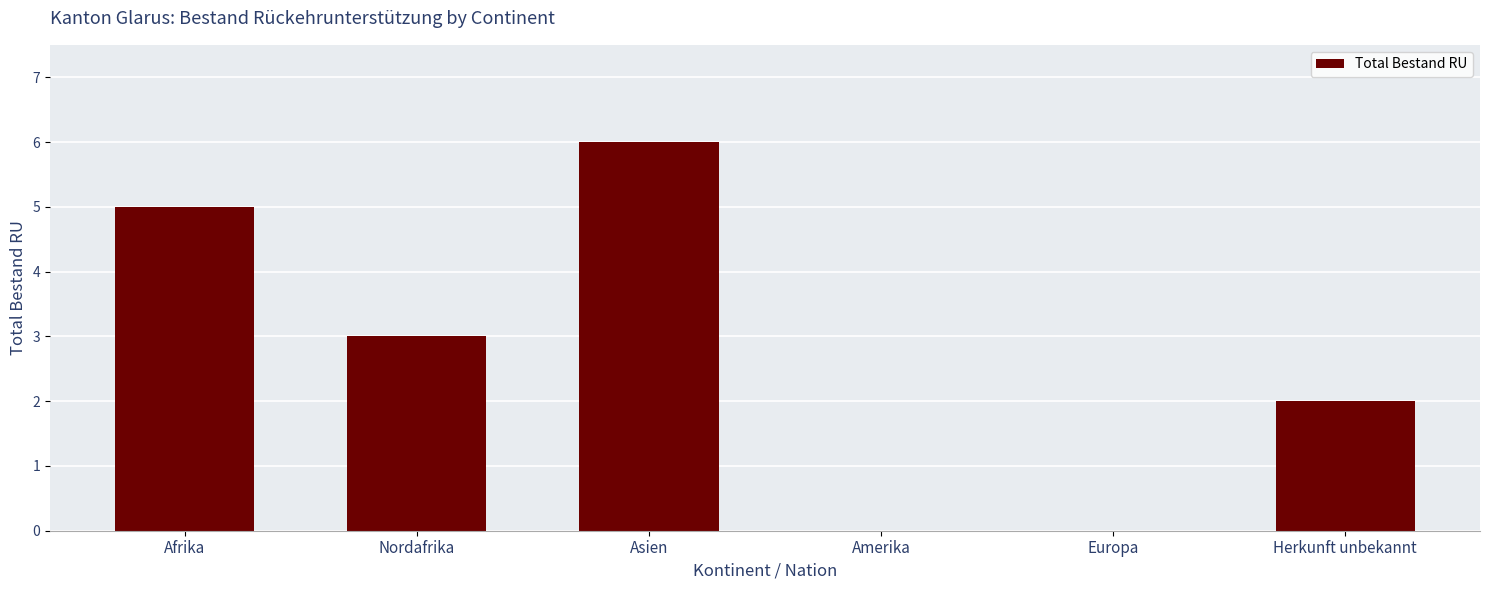

The chart shows a value of -2 at Europa. True or false?

False